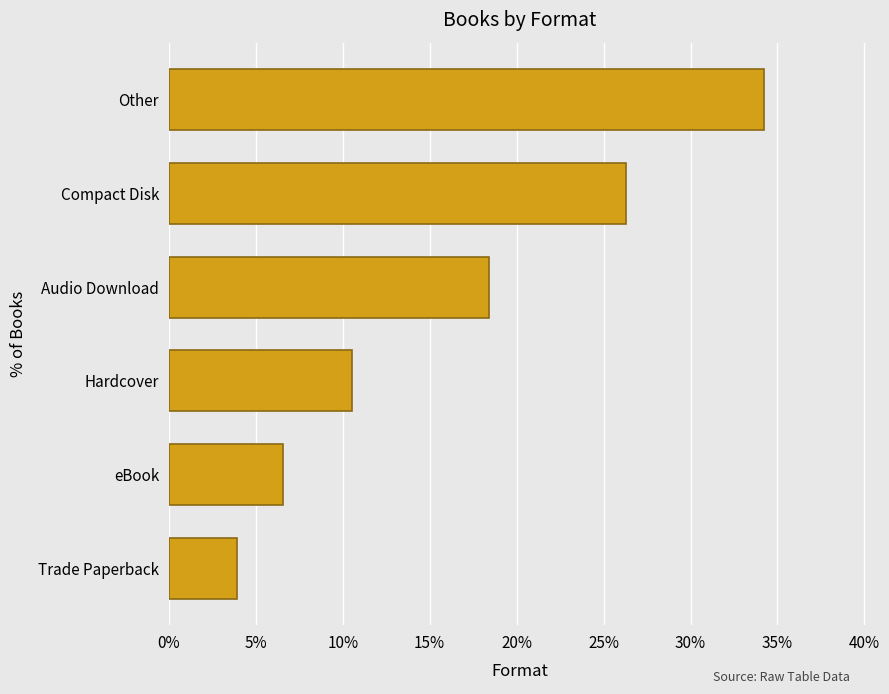

How many data points are less than 18?

3